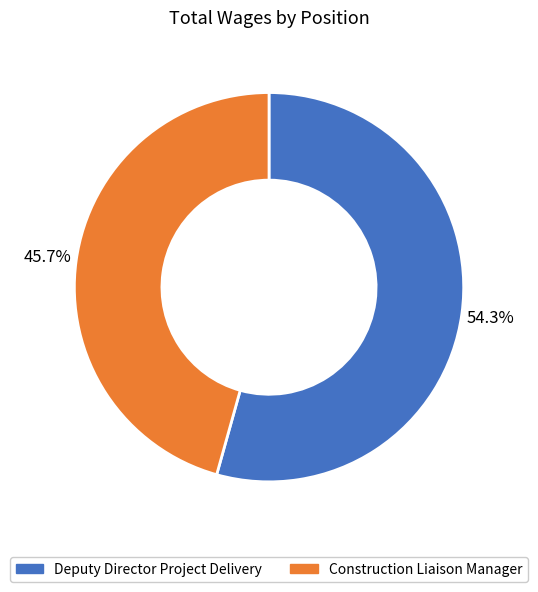

Between Deputy Director Project Delivery and Construction Liaison Manager, which is larger?

Deputy Director Project Delivery